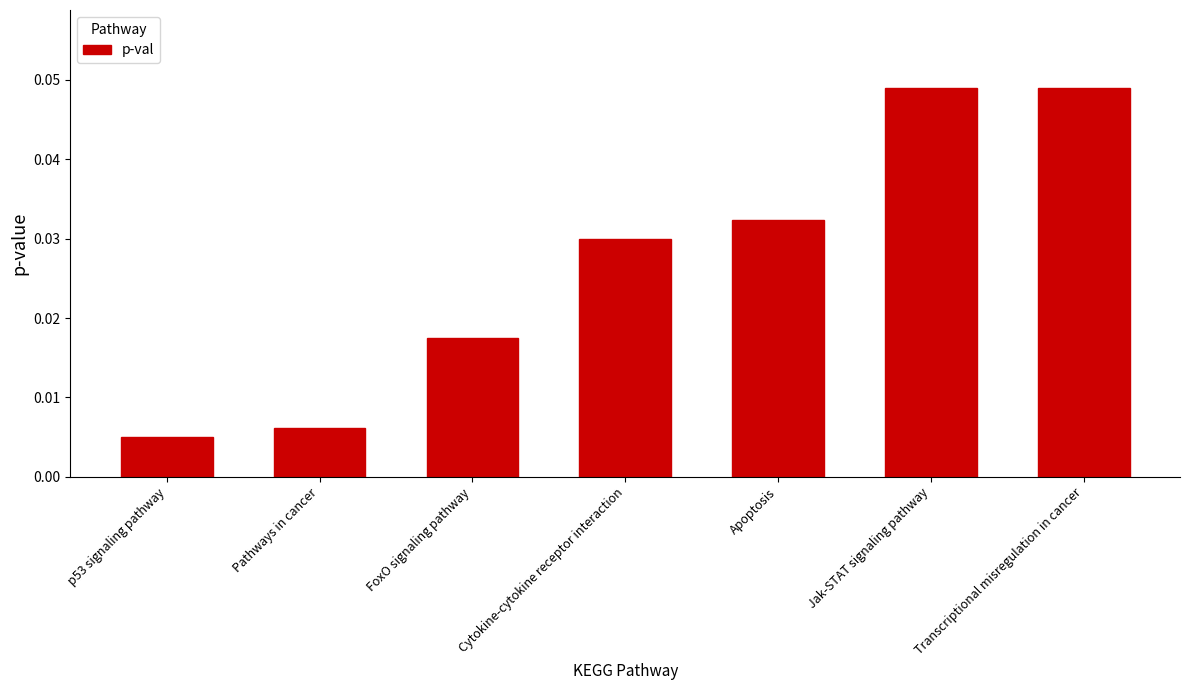

Which category has the lowest value across all series?

p53 signaling pathway